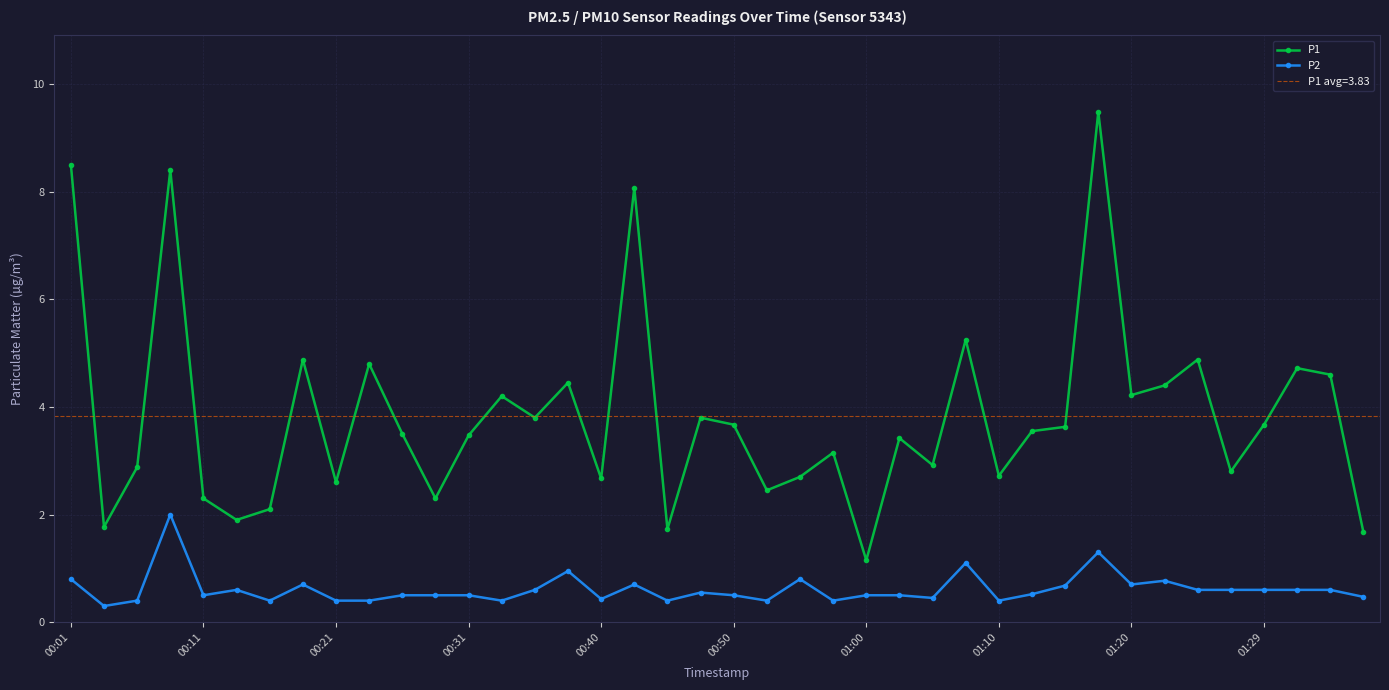

Which series has the widest spread of values?

P1